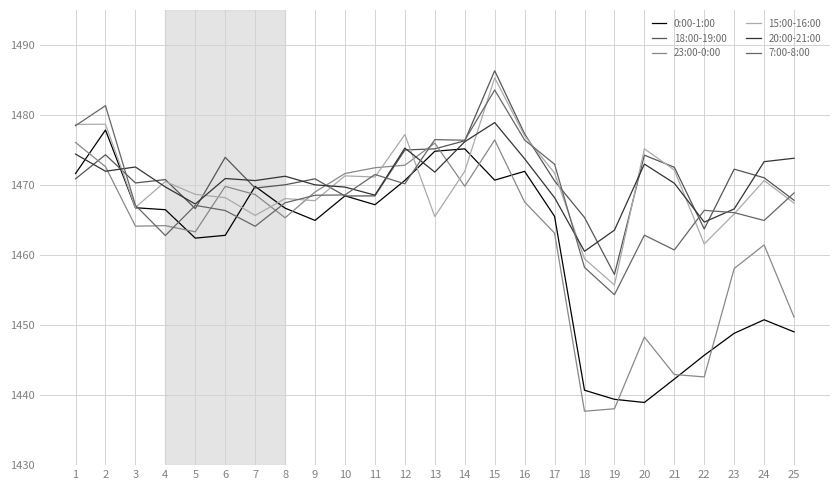

What is the minimum value shown in the chart?

1437.7